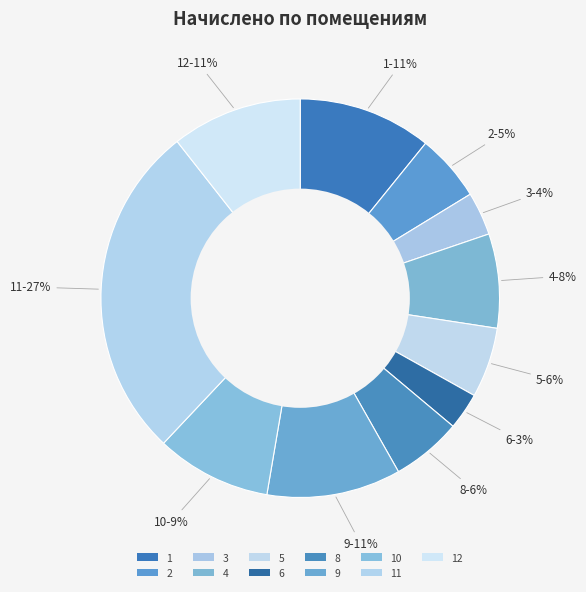

How many segments does this pie chart have?

11